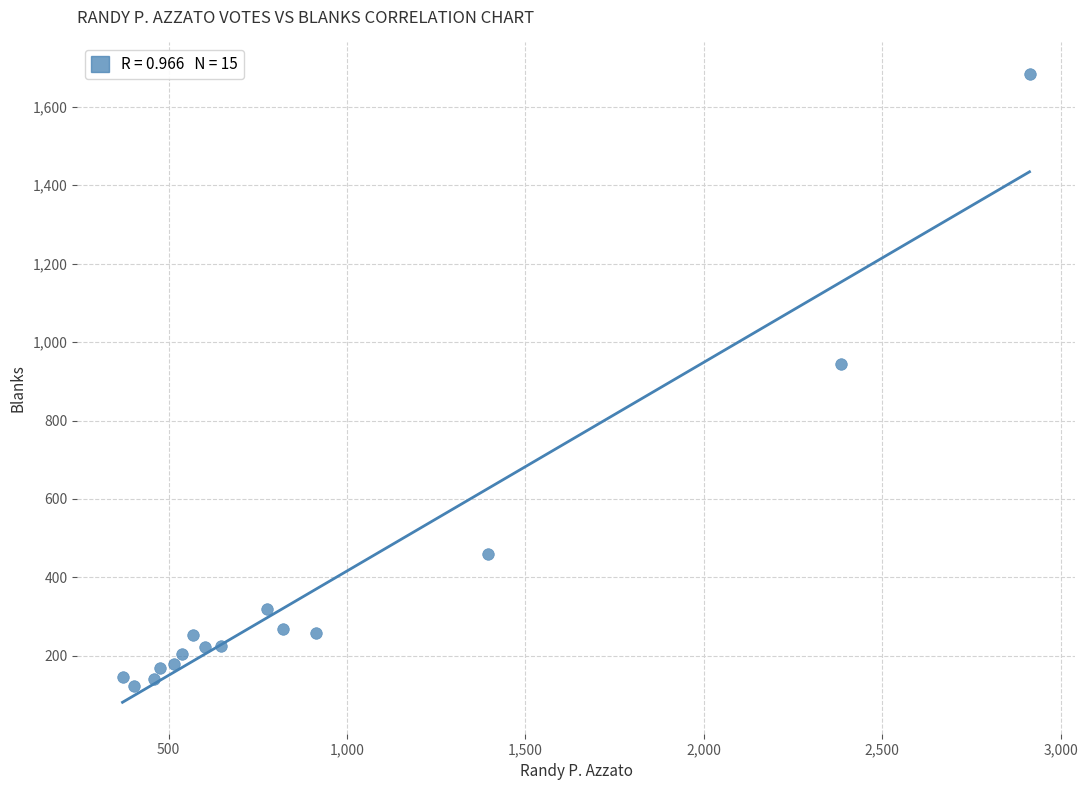

What is the range of X values (max minus min)?

2542